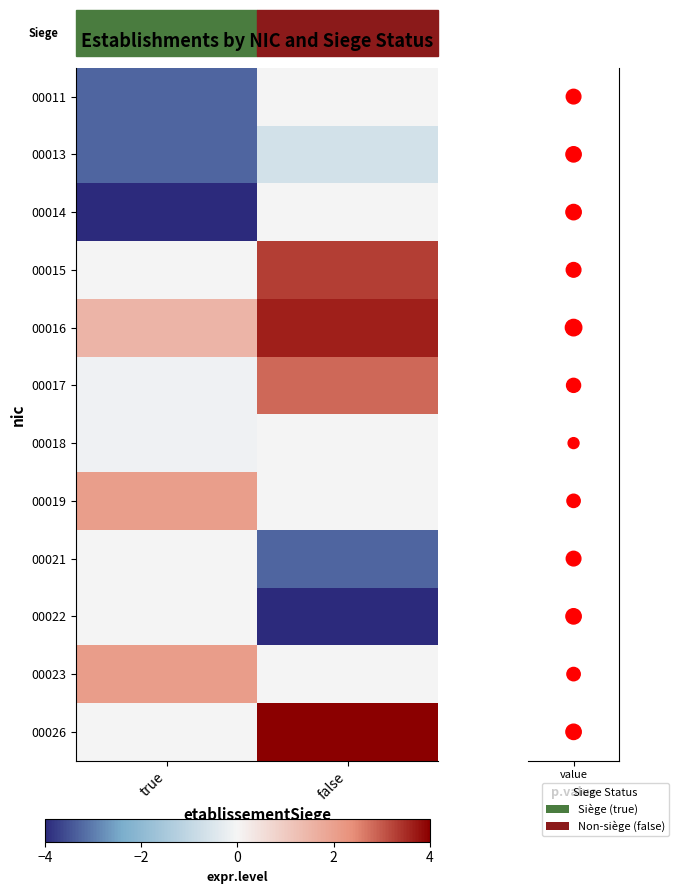

How many values in the 00016 series are below 3?

1